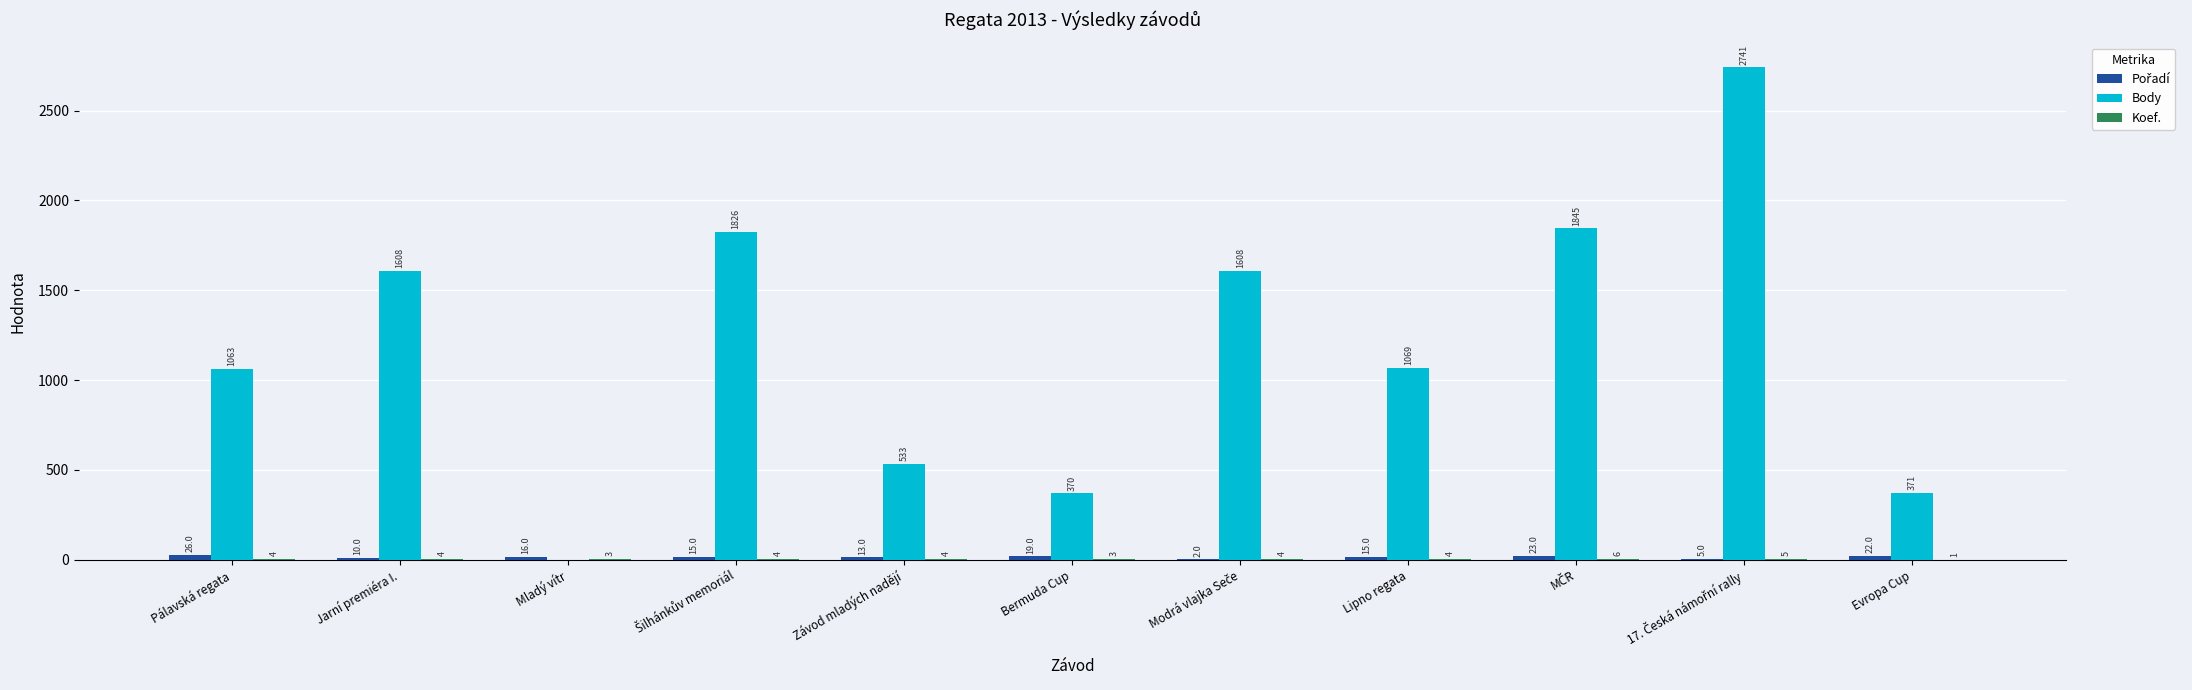

Where does the Body series first go above 1069?

Jarní premiéra I.